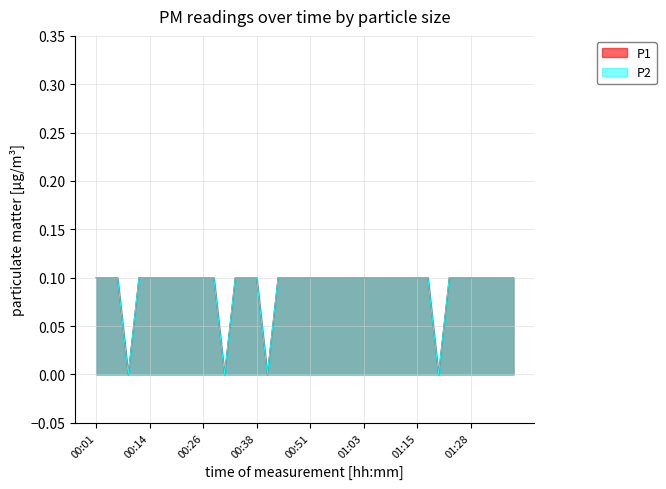

True or false: P1 and P2 intersect in this chart.

False